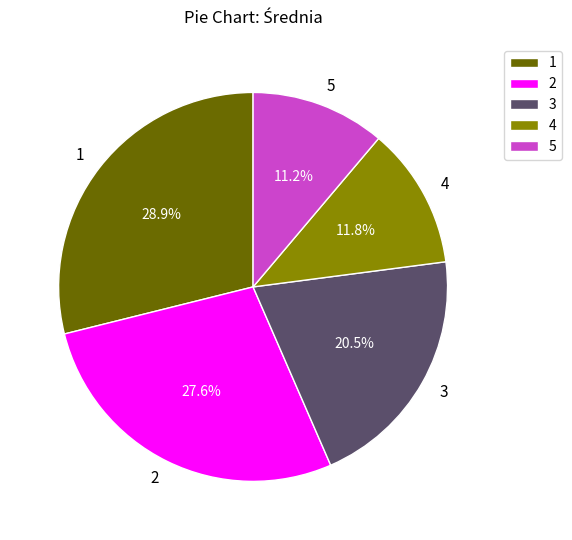

What percentage is the 1 slice, to the nearest percent?

29%